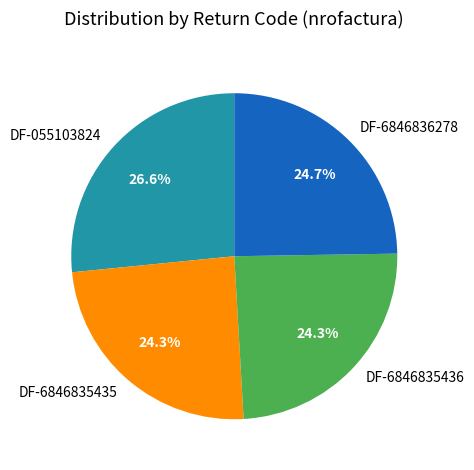

Between DF-6846835435 and DF-055103824, which is larger?

DF-055103824